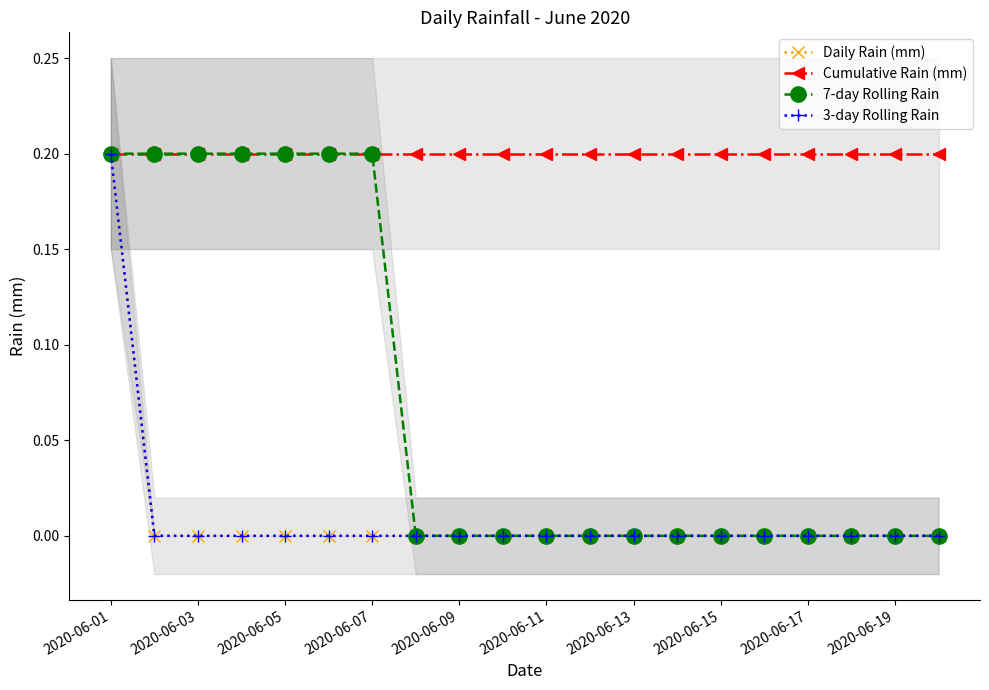

What is the total value across all series at 17?

0.2